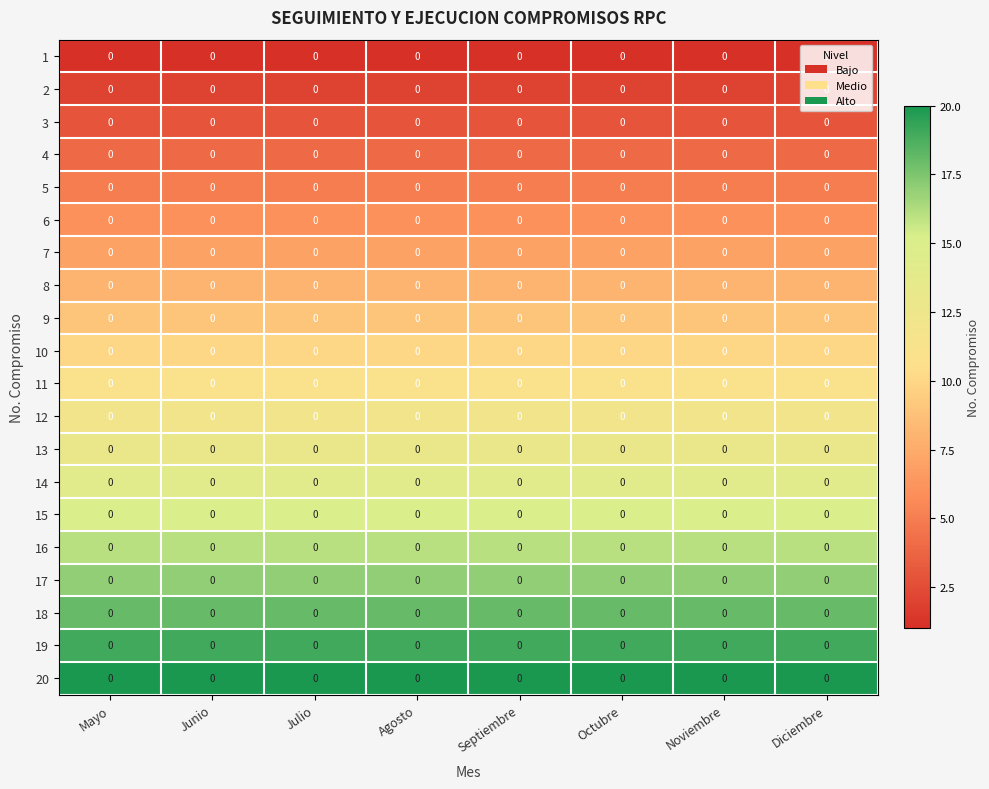

At which category is the sum across all series the highest?

Mayo